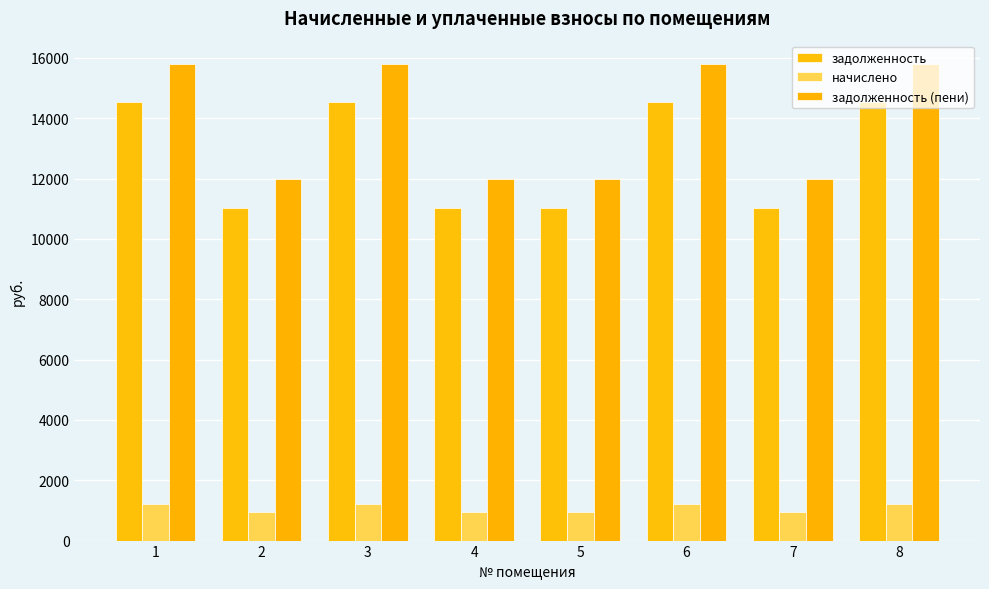

What is the difference between the highest and lowest values at 5?

11038.2